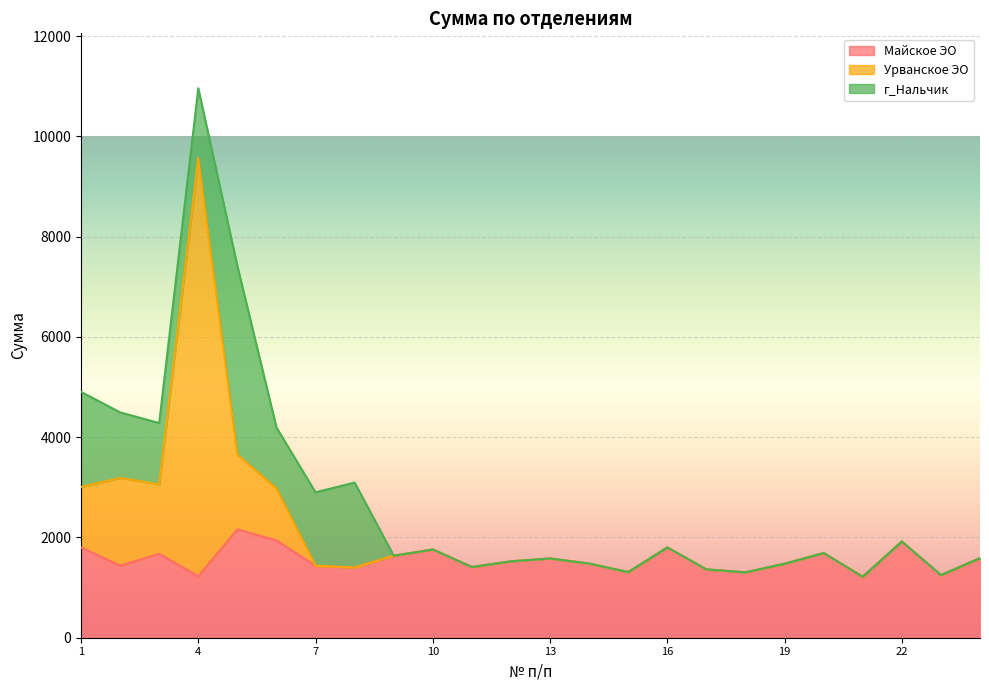

Which category has the highest value in the Урванское ЭО series?

4